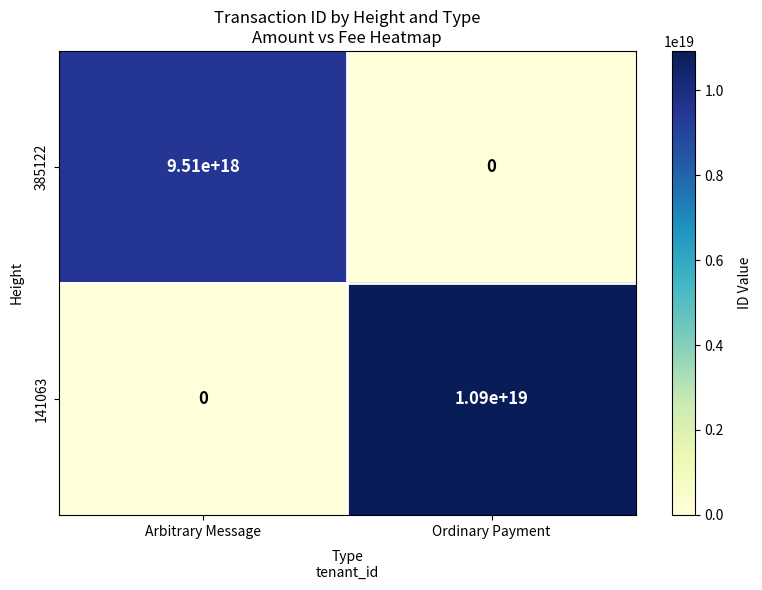

At which category is the sum across all series the highest?

Ordinary Payment